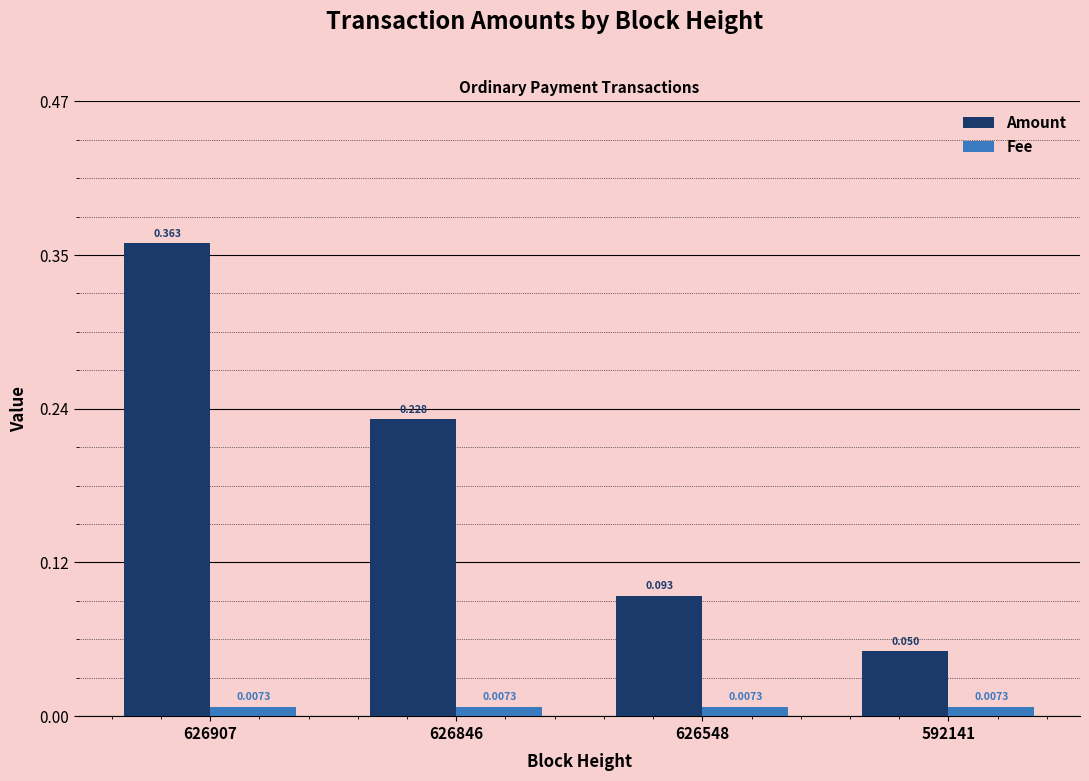

Which series has the largest range (max minus min)?

Amount